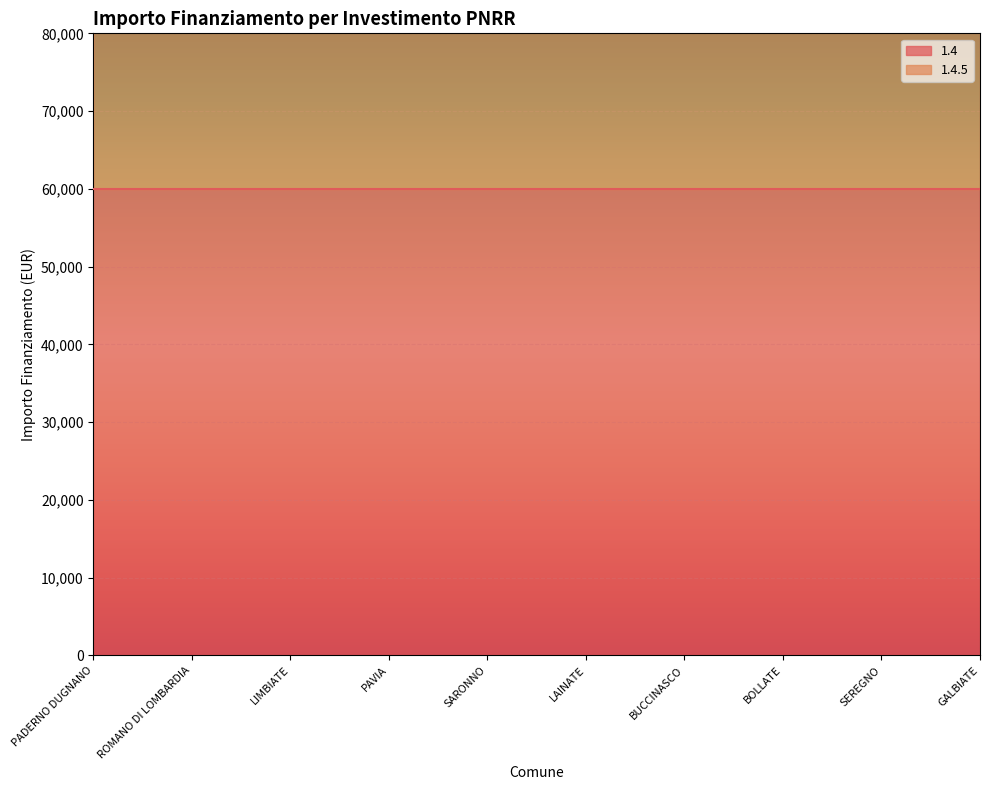

The value at PAVIA is 33953. True or false?

False